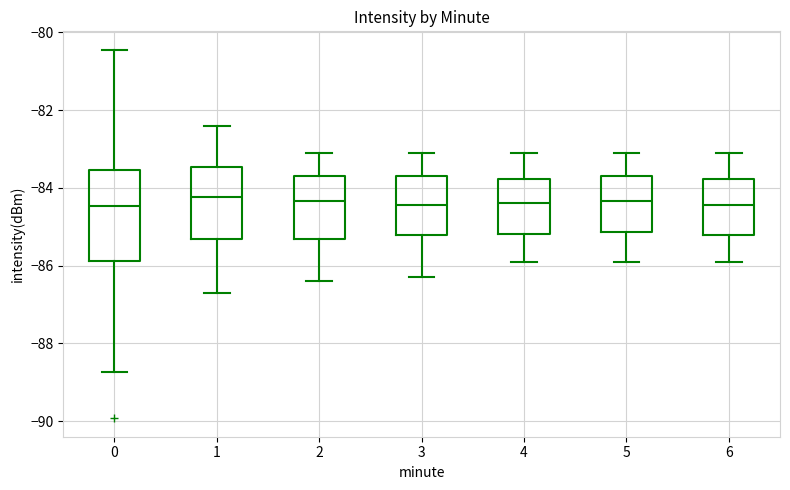

Where is the upper edge of the box at x = 6 on the y-axis? The values are not printed on the chart, so give them approximately, as read against the axis.

-83.8